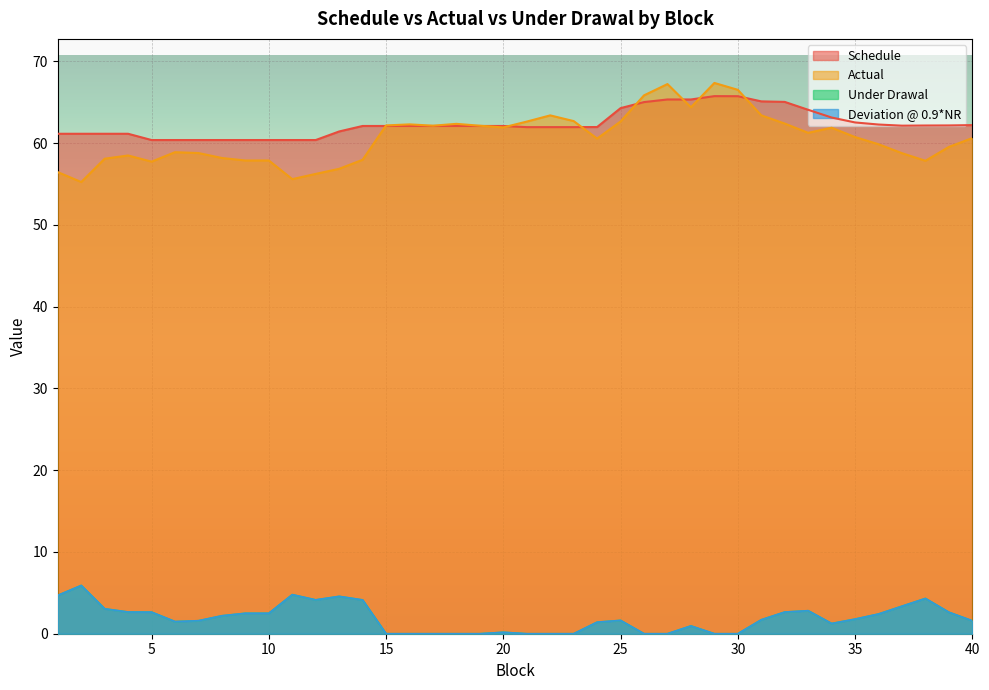

True or false: Under Drawal and Schedule intersect in this chart.

False